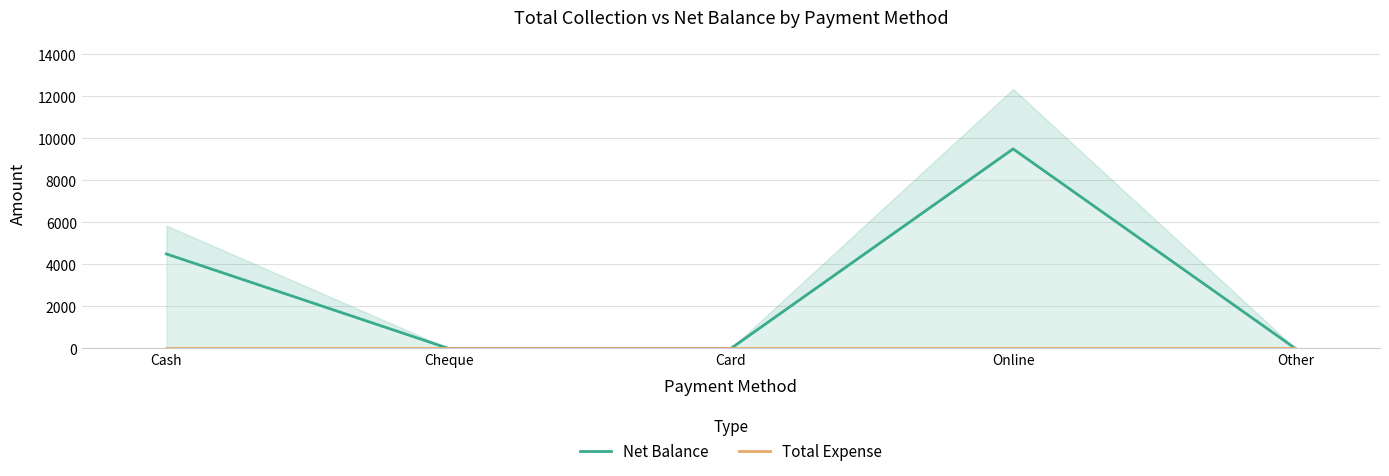

What is the greatest value displayed?

9500